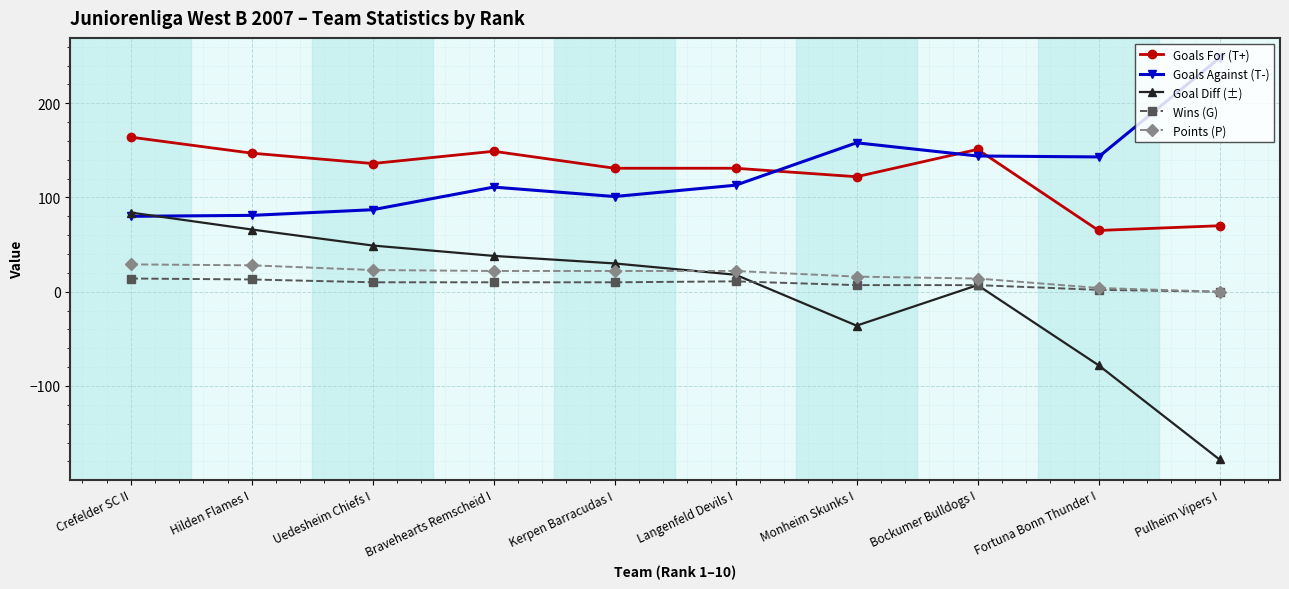

Where is the first local maximum for Goals For (T+)?

Bravehearts Remscheid I